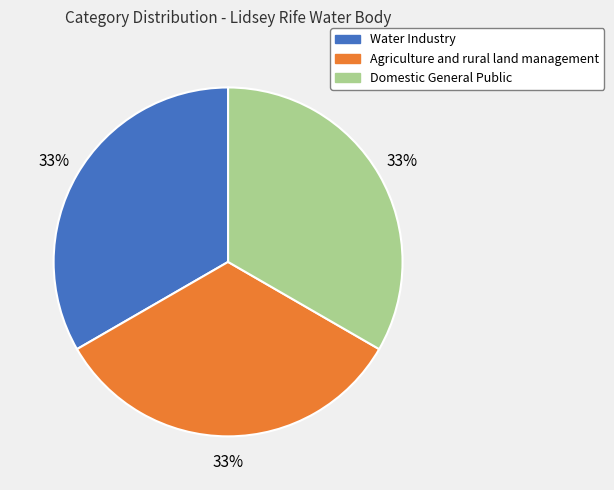

Is there a majority slice in this chart?

No